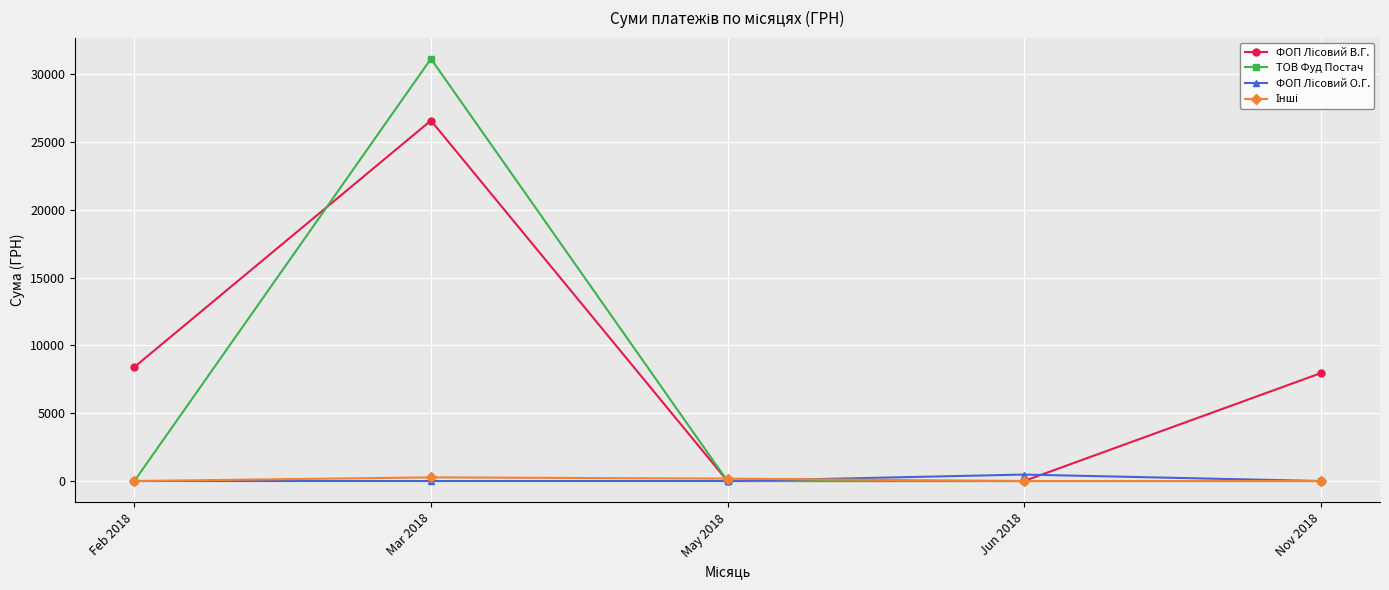

Between Mar 2018 and May 2018, which series saw the biggest shift?

ТОВ Фуд Постач